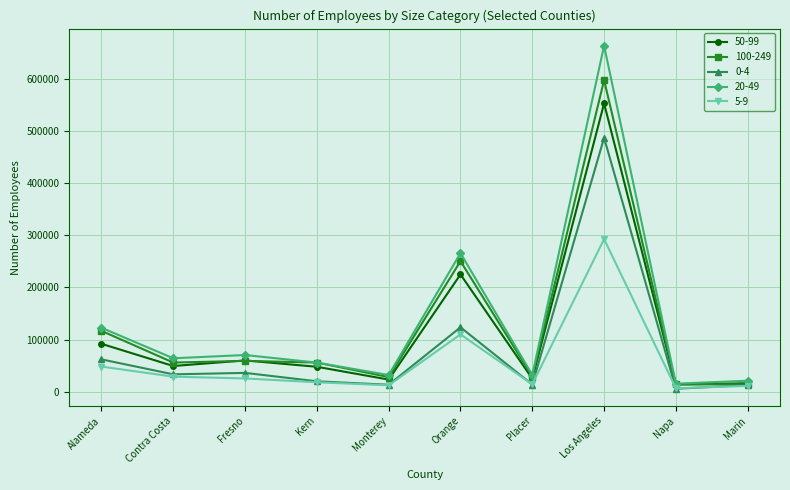

What is the label of the 7th point from the left?

Placer